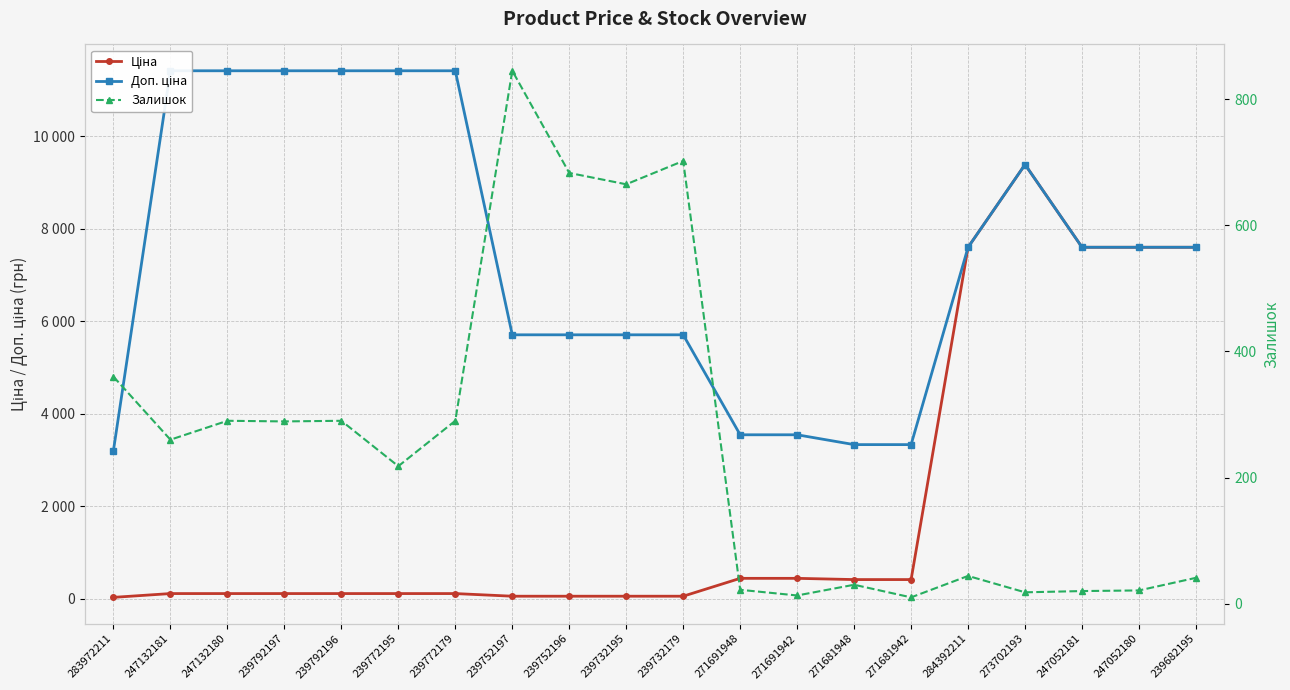

Which category has the lowest value in the Ціна series?

283972211